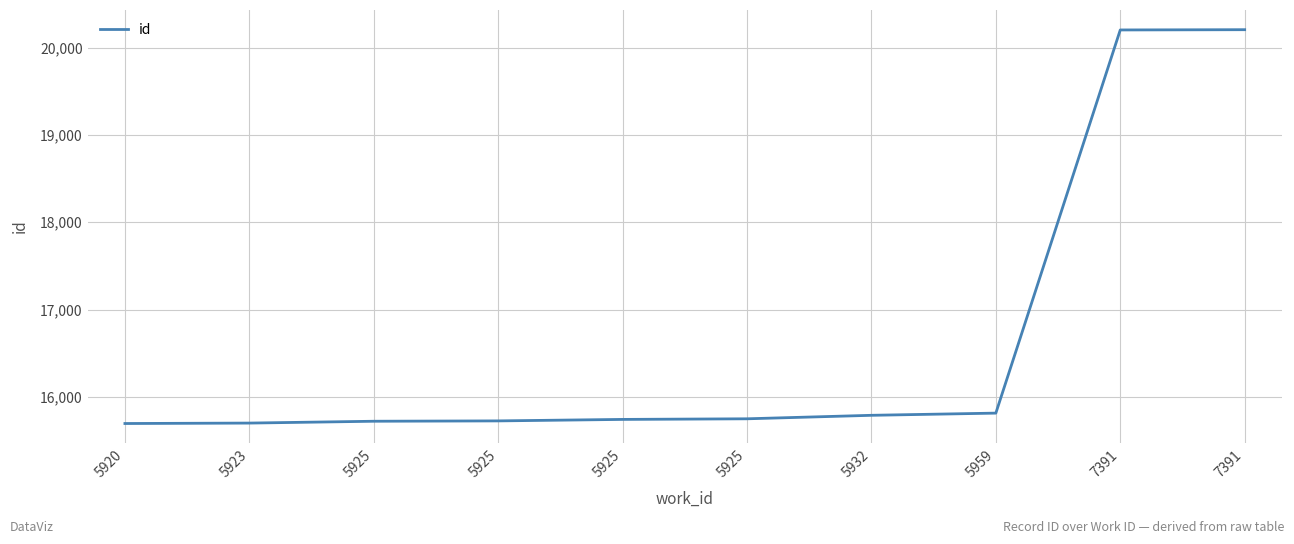

Does the chart have visible grid lines?

Yes